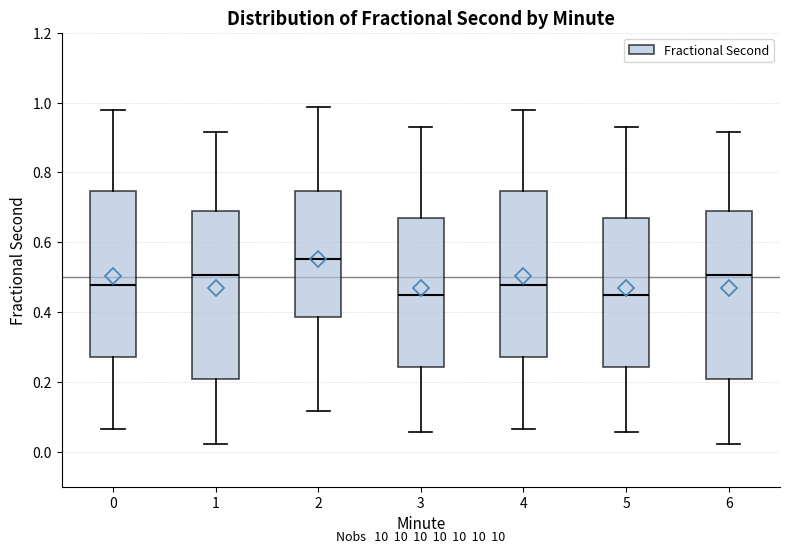

Reading left to right, read every box against the y-axis: the position of its median line, the range the box covers, and the ends of its whiskers. The values are not printed on the chart, so give them approximately, as read against the axis.

0: median 0.48, box 0.28 to 0.74, whiskers 0.06 to 0.98
1: median 0.50, box 0.20 to 0.70, whiskers 0.02 to 0.92
2: median 0.56, box 0.38 to 0.74, whiskers 0.12 to 0.98
3: median 0.44, box 0.24 to 0.66, whiskers 0.06 to 0.94
4: median 0.48, box 0.28 to 0.74, whiskers 0.06 to 0.98
5: median 0.44, box 0.24 to 0.66, whiskers 0.06 to 0.94
6: median 0.50, box 0.20 to 0.70, whiskers 0.02 to 0.92